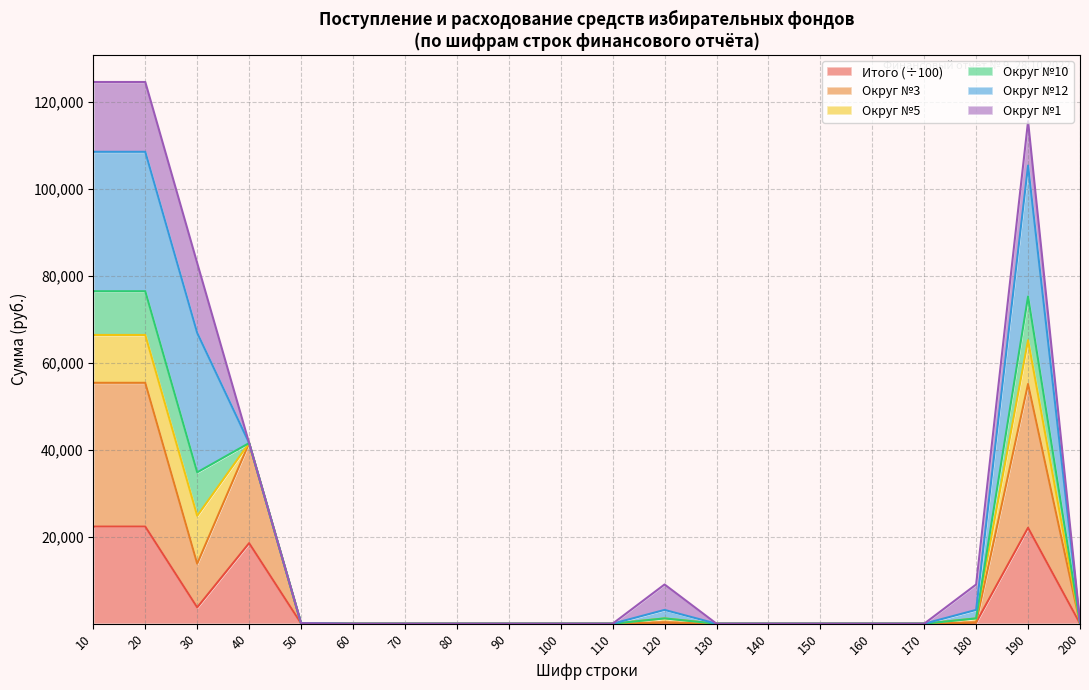

Which series has the largest total across all categories?

Округ 3